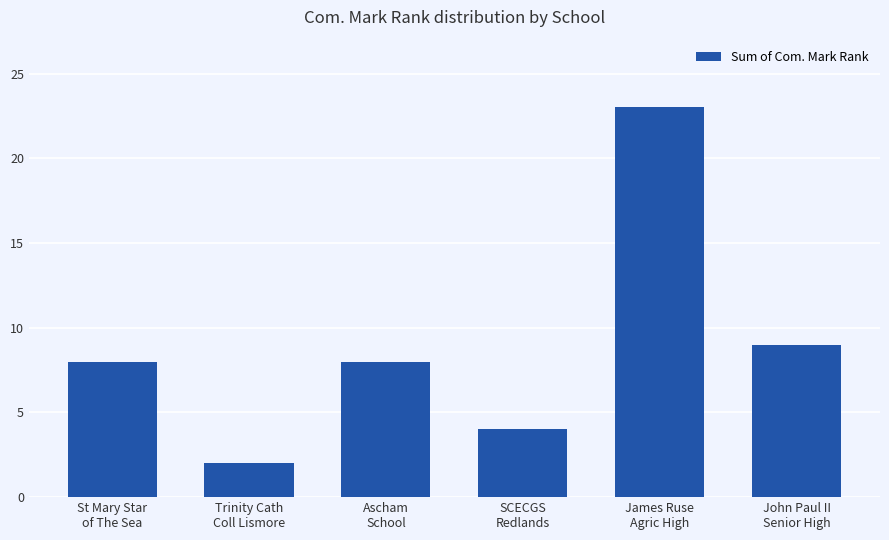

How many bars are there in total?

6